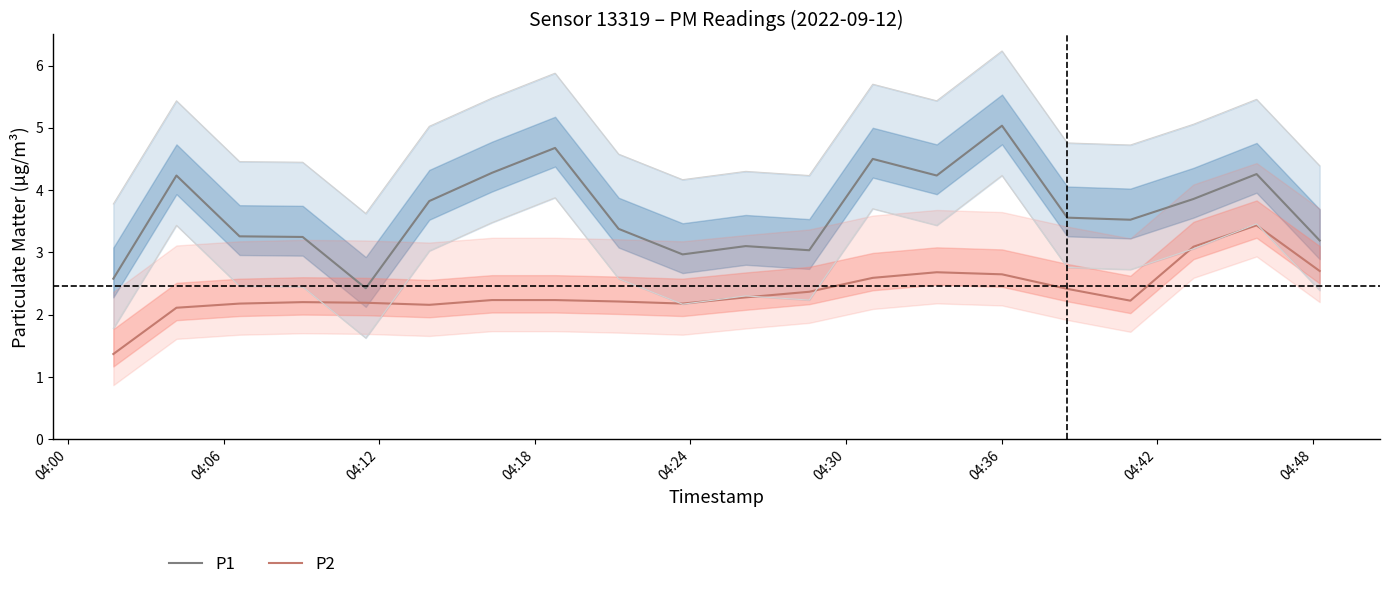

Count the number of data series in this chart.

2